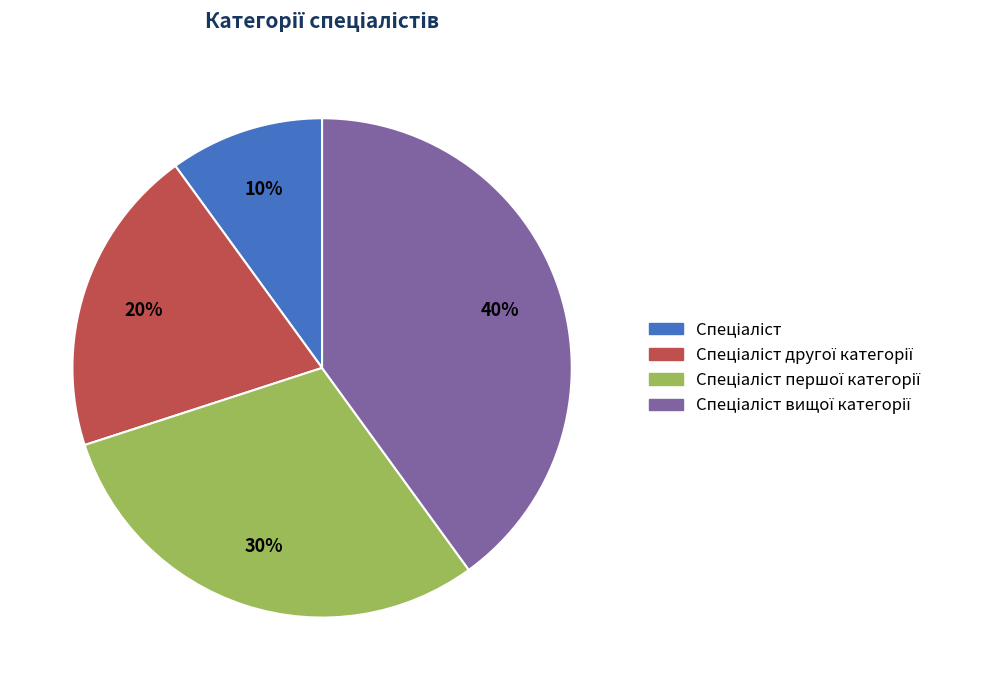

Does any single category account for the majority?

No